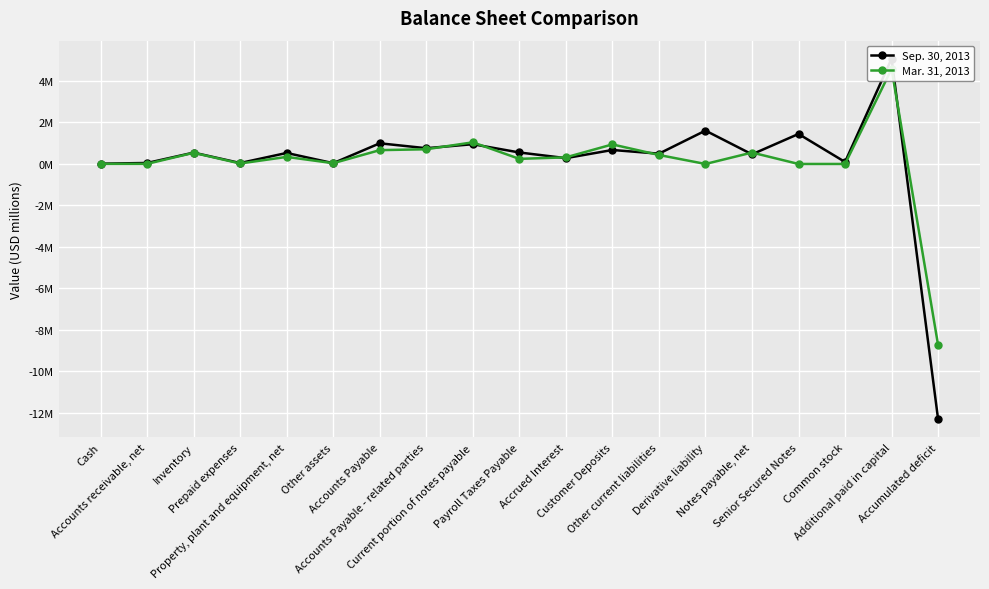

What is the value of the Sep. 30, 2013 point at the 3rd from the left?

0.5